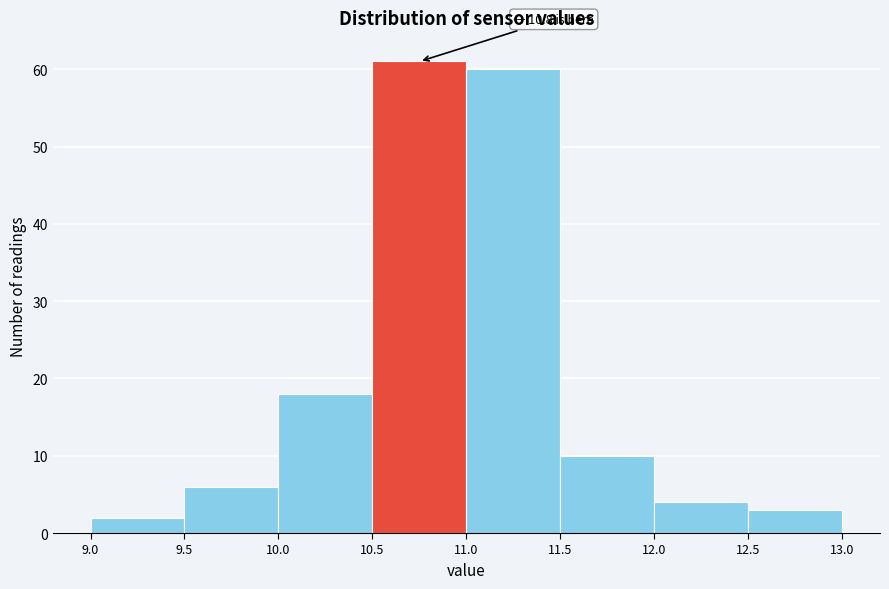

Which range on the x-axis has the tallest bar?

10.5 to 11.0